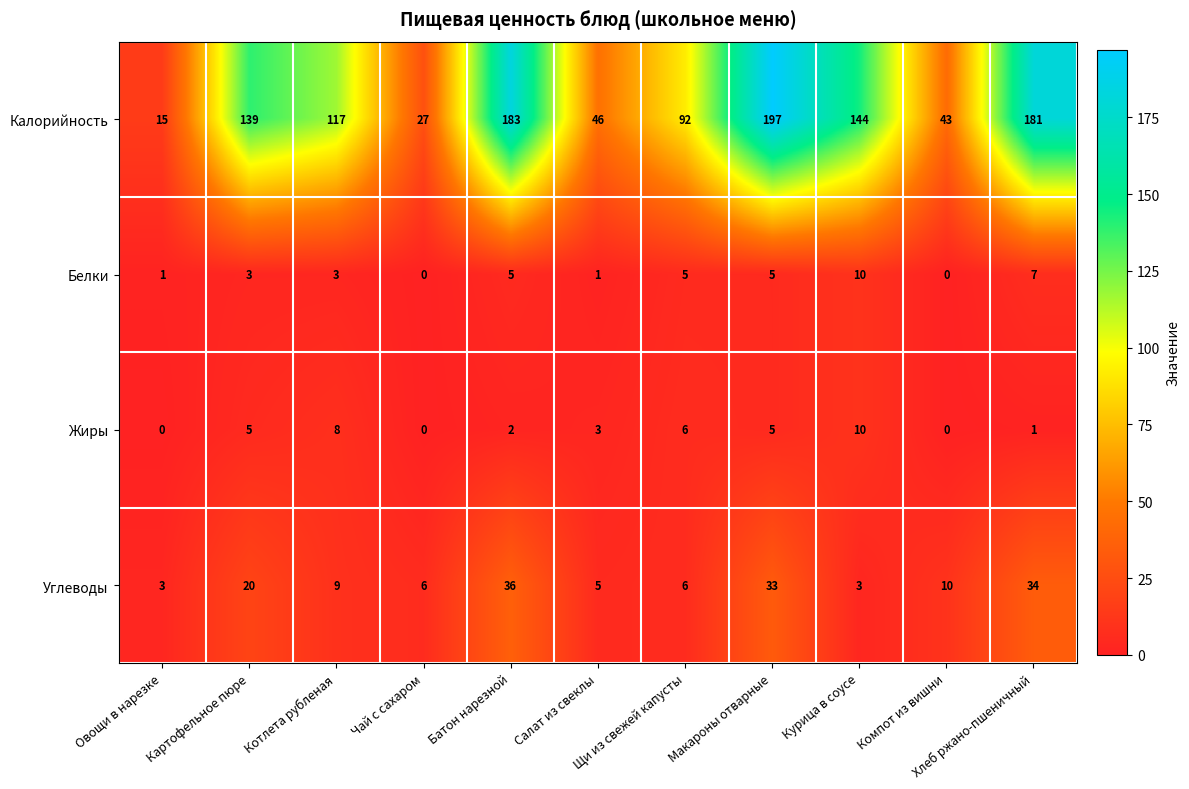

Which series has the largest total across all categories?

Калорийность